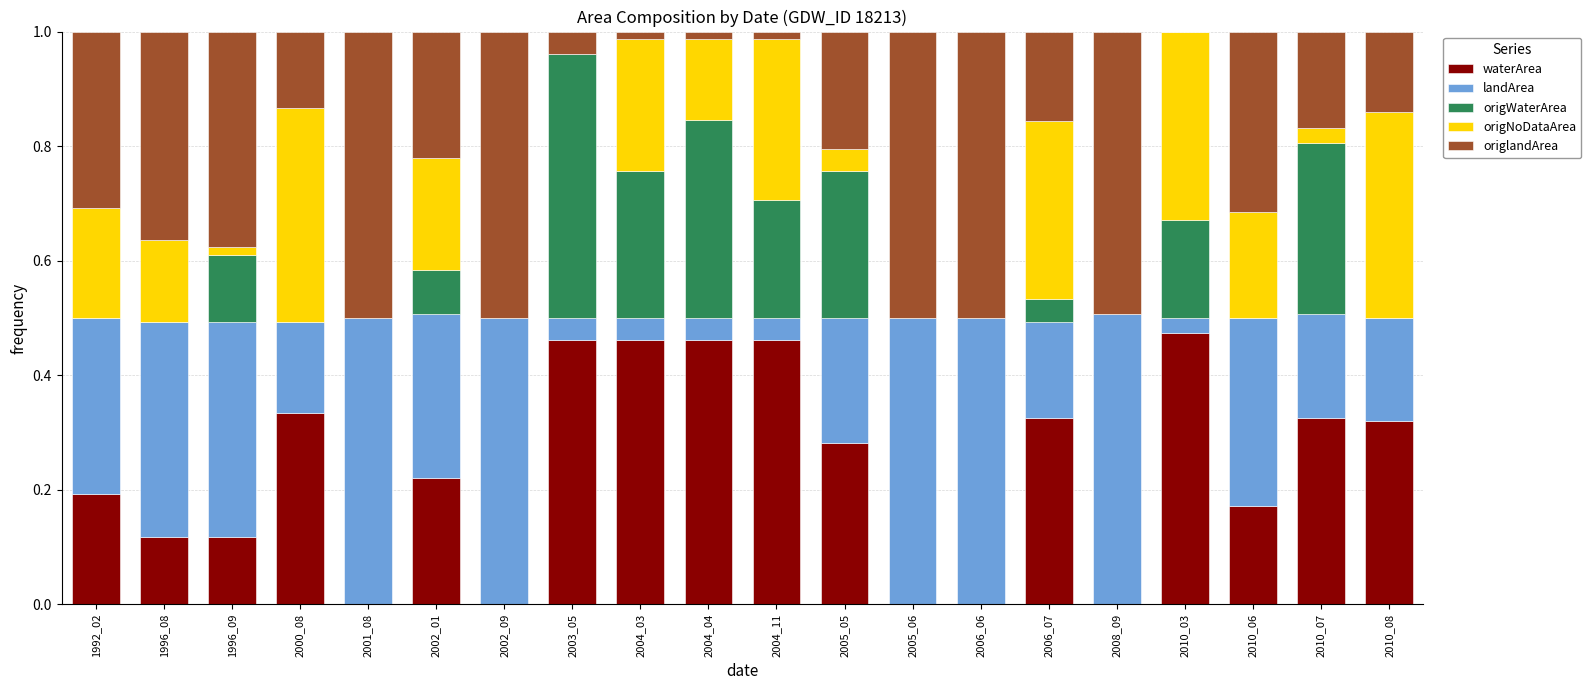

Does the chart contain stacked bars?

Yes